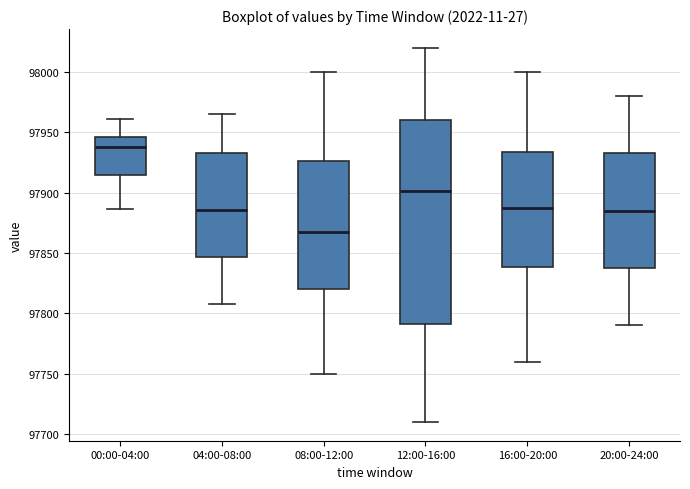

Reading left to right, read every box against the y-axis: the position of its median line, the range the box covers, and the ends of its whiskers. The values are not printed on the chart, so give them approximately, as read against the axis.

00:00-04:00: median 97940, box 97915 to 97945, whiskers 97885 to 97960
04:00-08:00: median 97885, box 97845 to 97935, whiskers 97810 to 97965
08:00-12:00: median 97870, box 97820 to 97925, whiskers 97750 to 98000
12:00-16:00: median 97900, box 97790 to 97960, whiskers 97710 to 98020
16:00-20:00: median 97890, box 97840 to 97935, whiskers 97760 to 98000
20:00-24:00: median 97885, box 97840 to 97935, whiskers 97790 to 97980